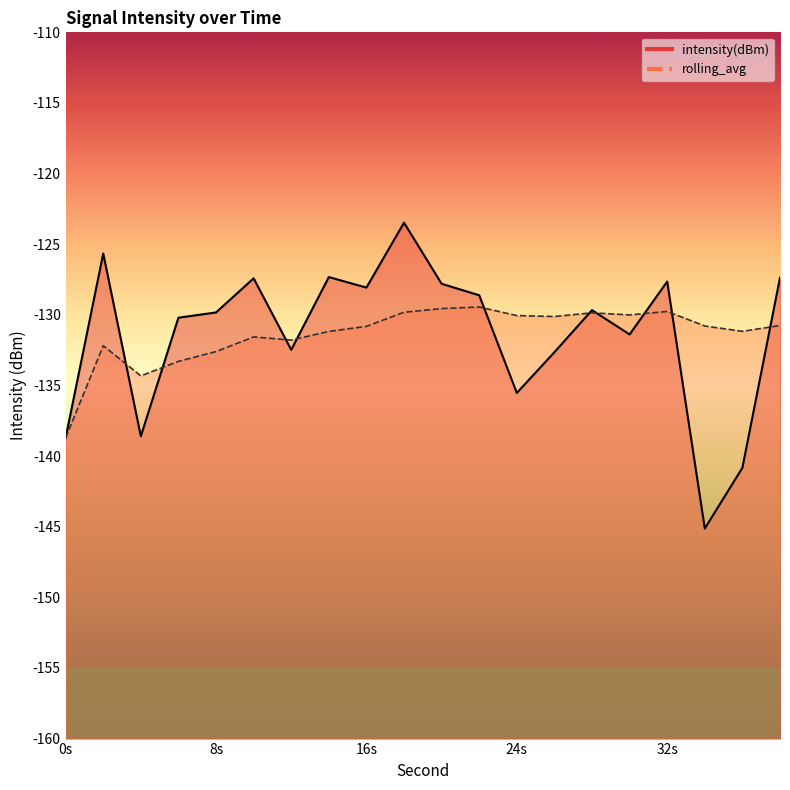

At how many categories does at least one series exceed -127?

2